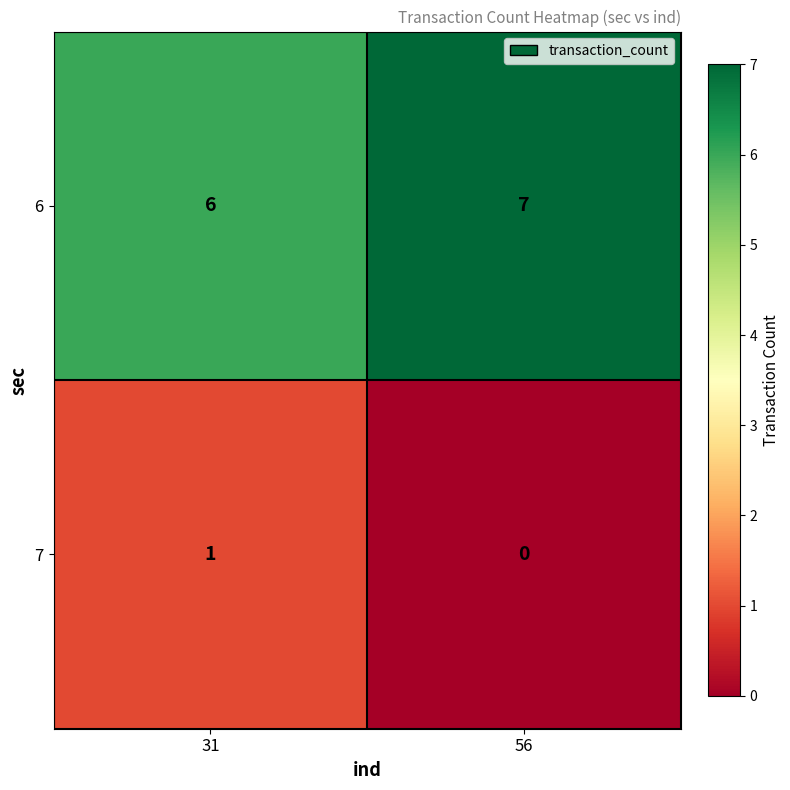

Rank the series by their maximum value, from highest to lowest.

6, 7